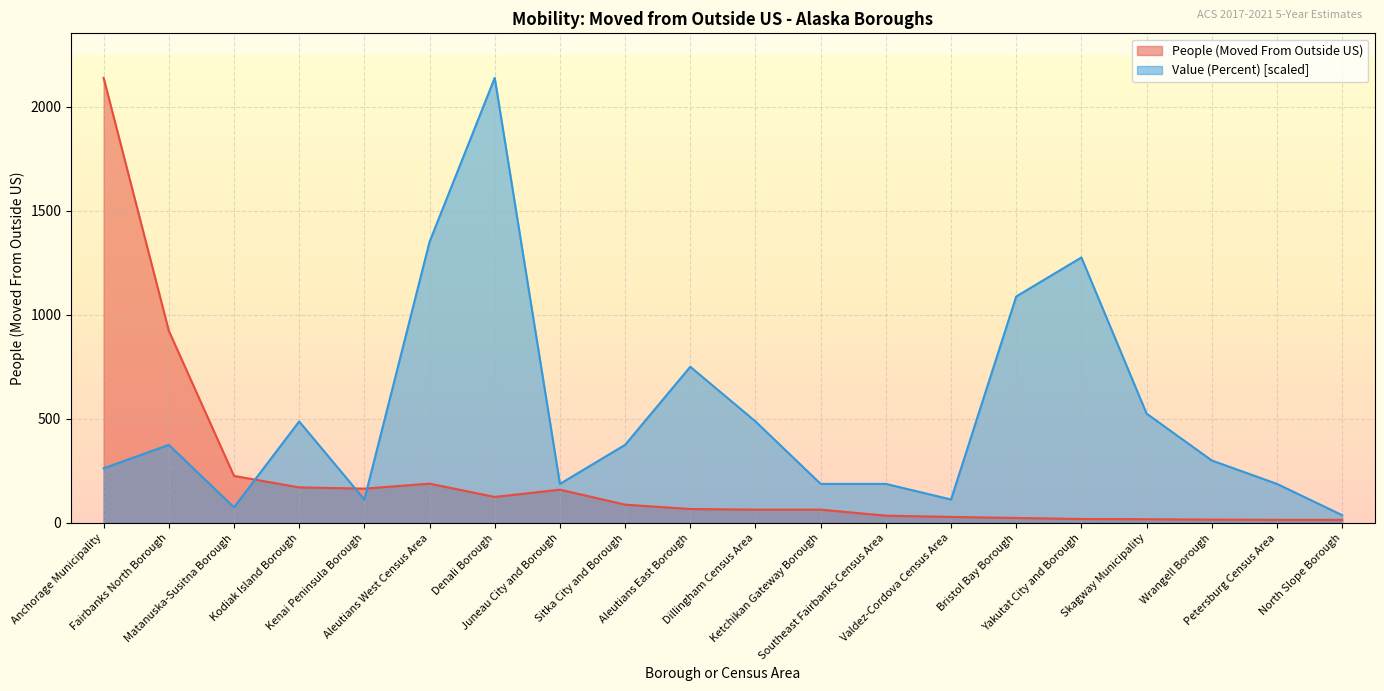

Between Fairbanks North Borough and Bristol Bay Borough, which is larger?

Fairbanks North Borough